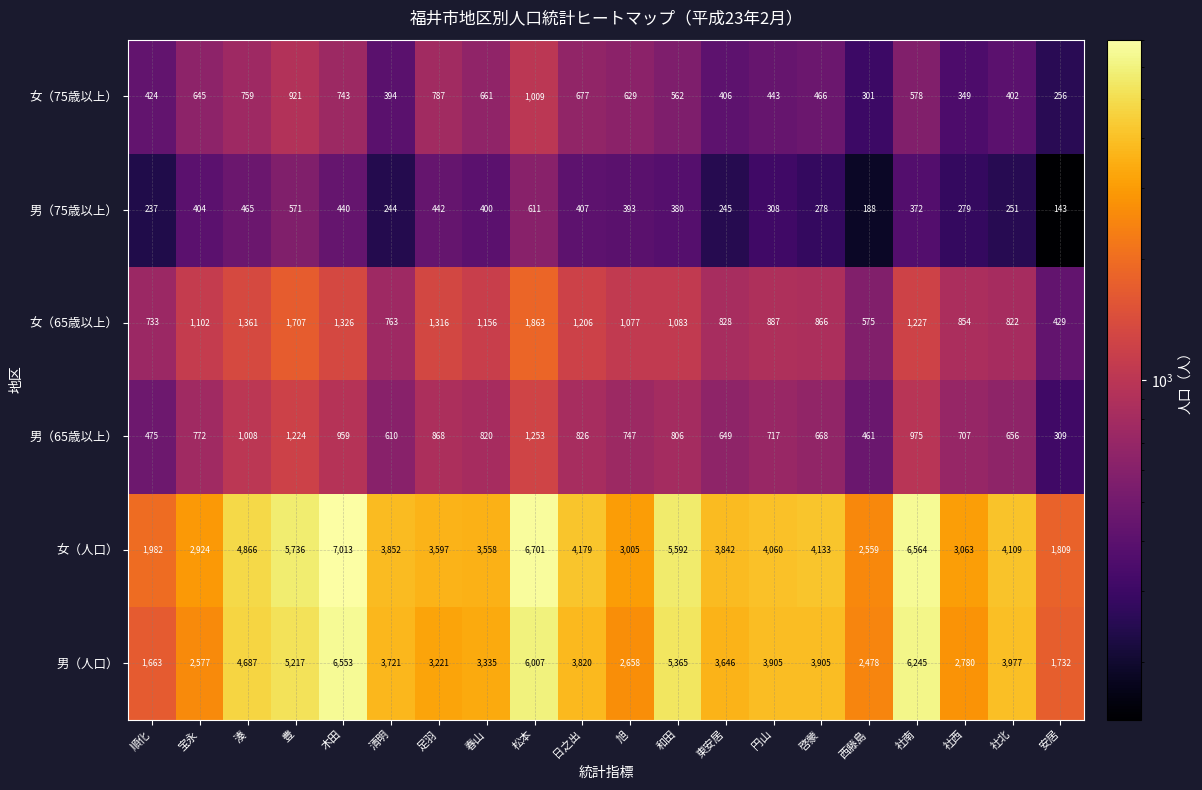

Which series has the largest total across all categories?

女（人口）